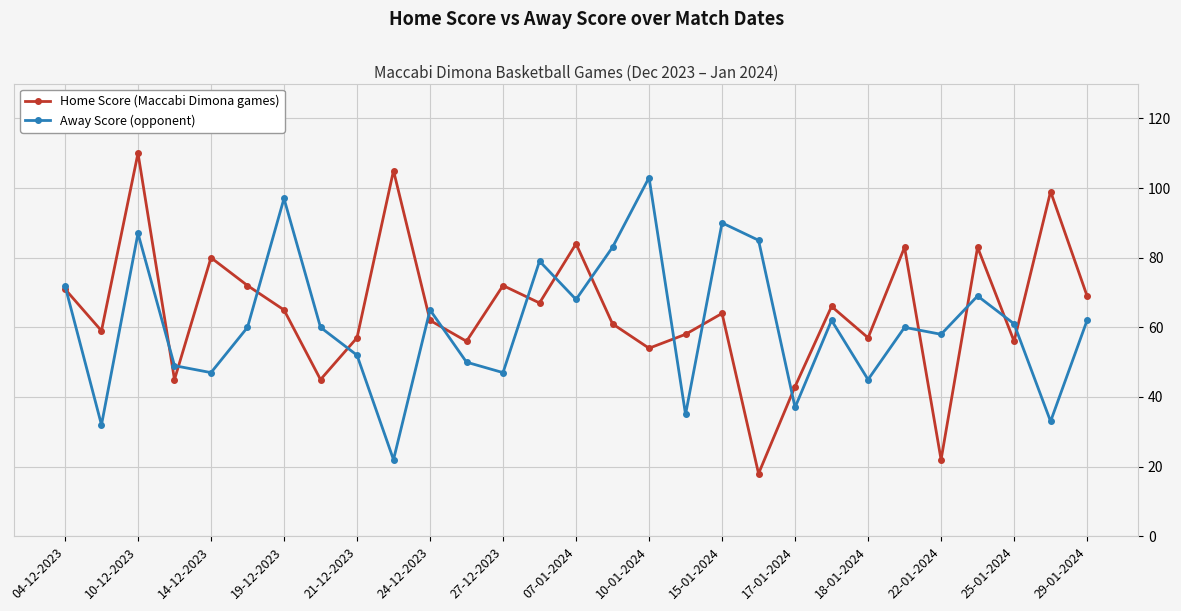

List the series in order of their peak value, lowest first.

Away Score (opponent), Home Score (Maccabi Dimona games)